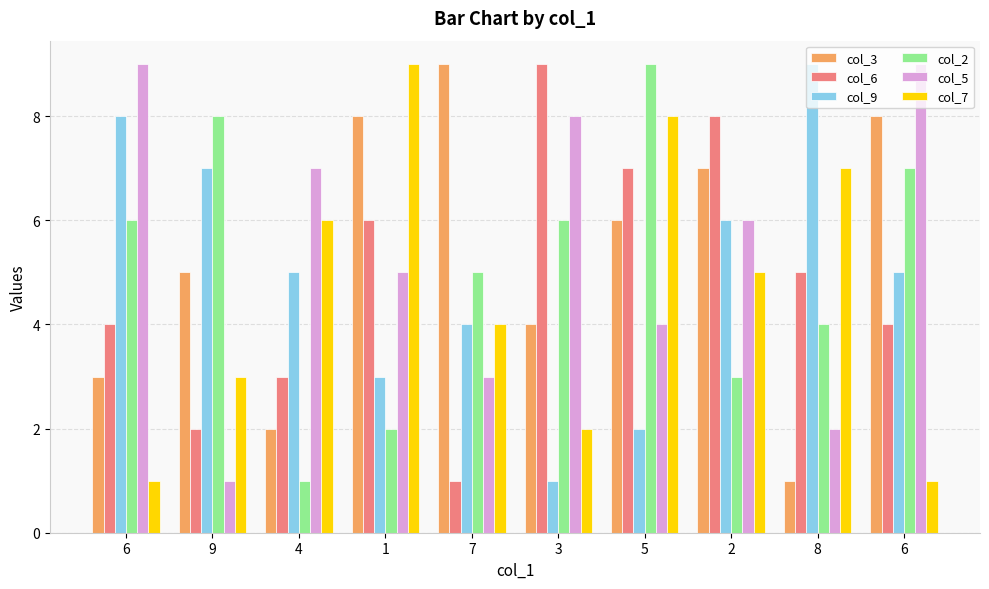

Does the chart contain any negative values?

No